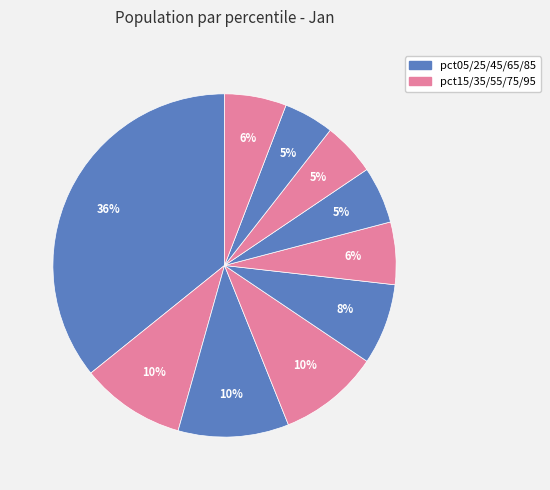

Count the number of slices in the pie.

10